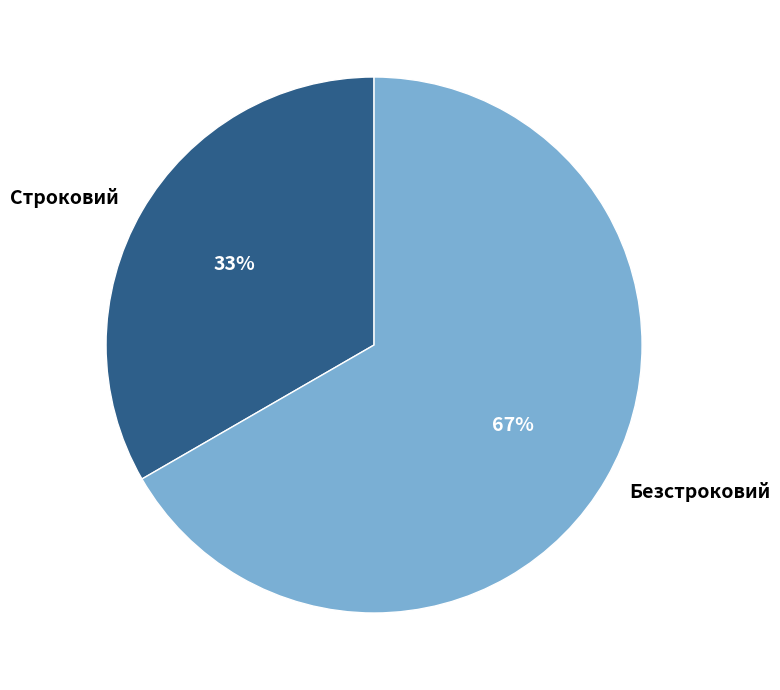

Is the sum of Строковий and Безстроковий greater than half?

Yes